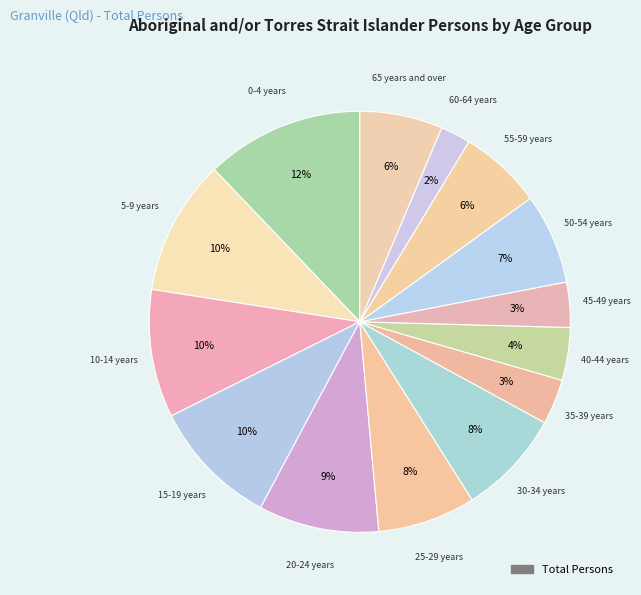

How many segments does this pie chart have?

14